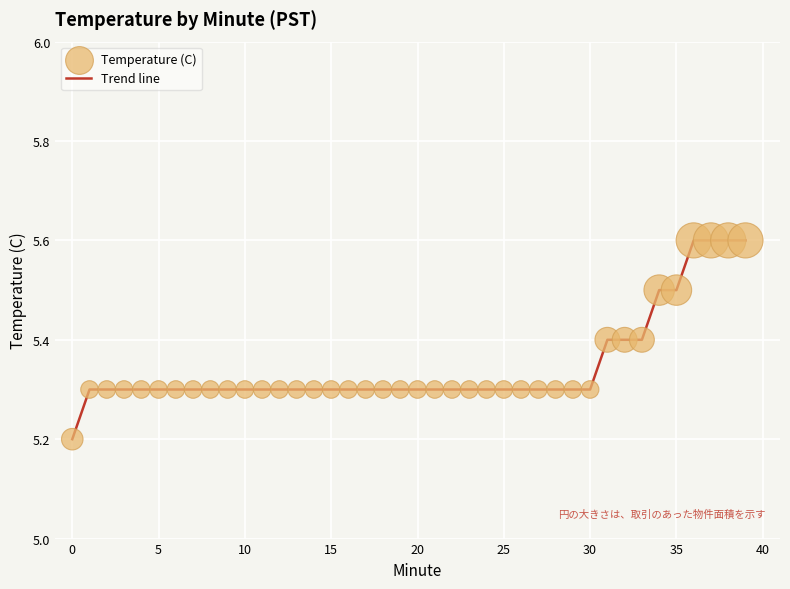

What is the greatest value displayed?

5.6